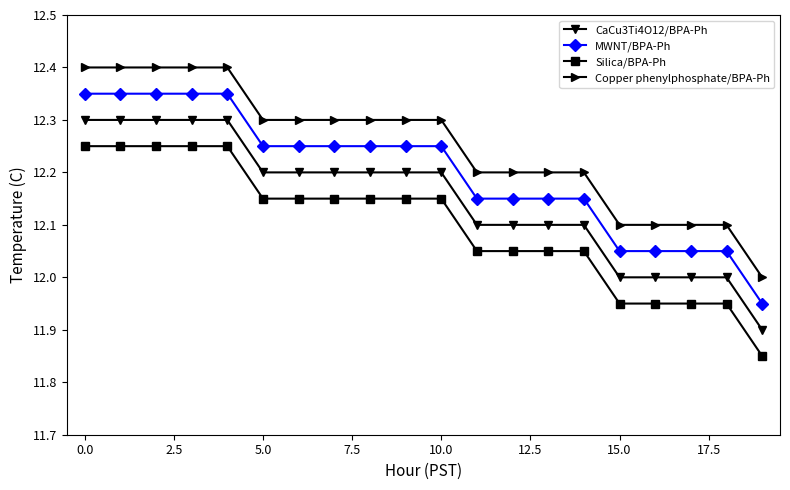

What is the highest value of the CaCu3Ti4O12/BPA-Ph series?

12.3